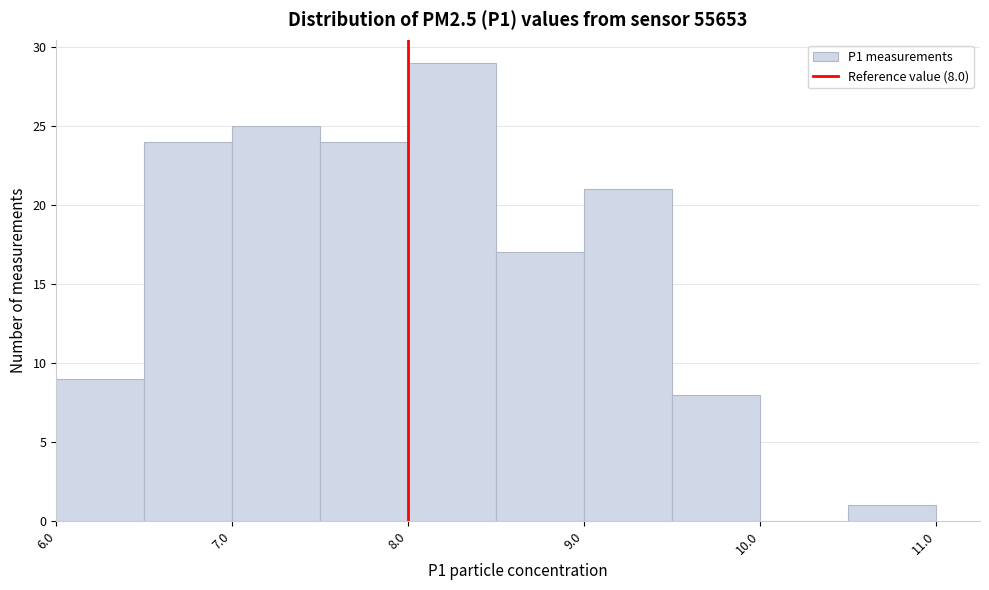

Over which range of the x-axis is the bar tallest?

8.0 to 8.5